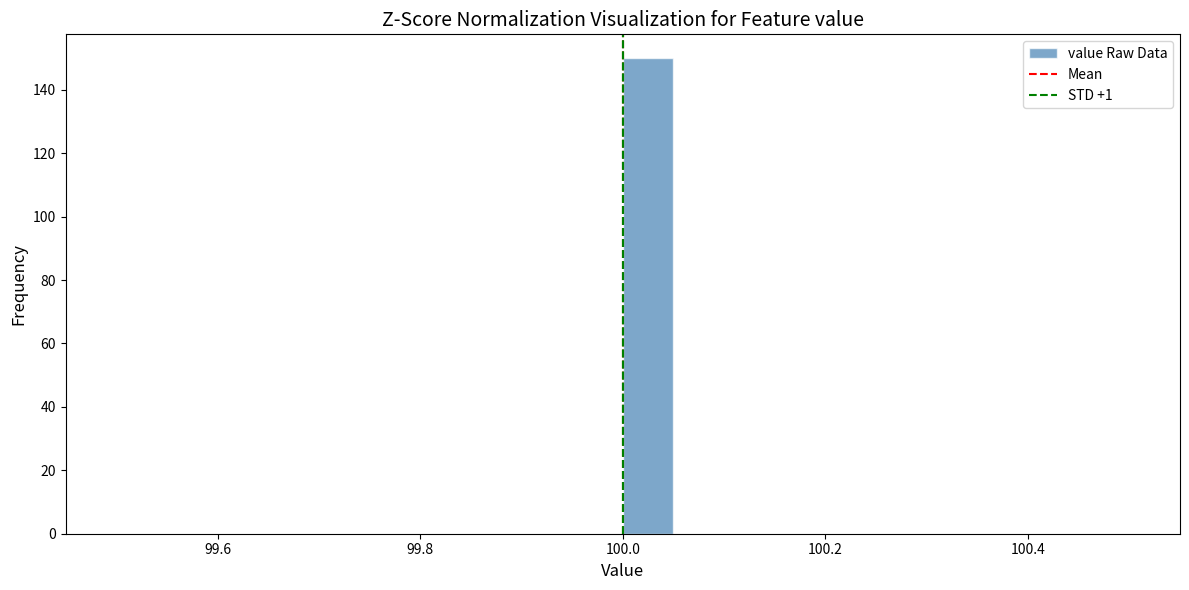

Read against the x-axis, roughly where is the centre of the tallest bar?

100.02